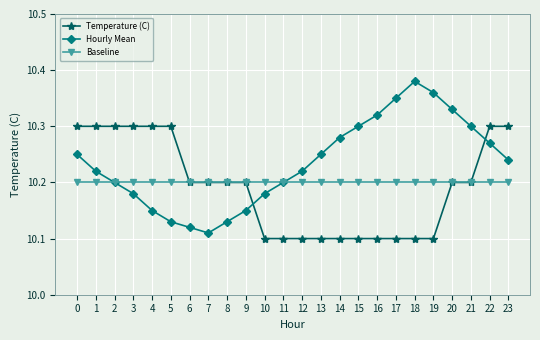

Which series has the largest total across all categories?

Hourly Mean